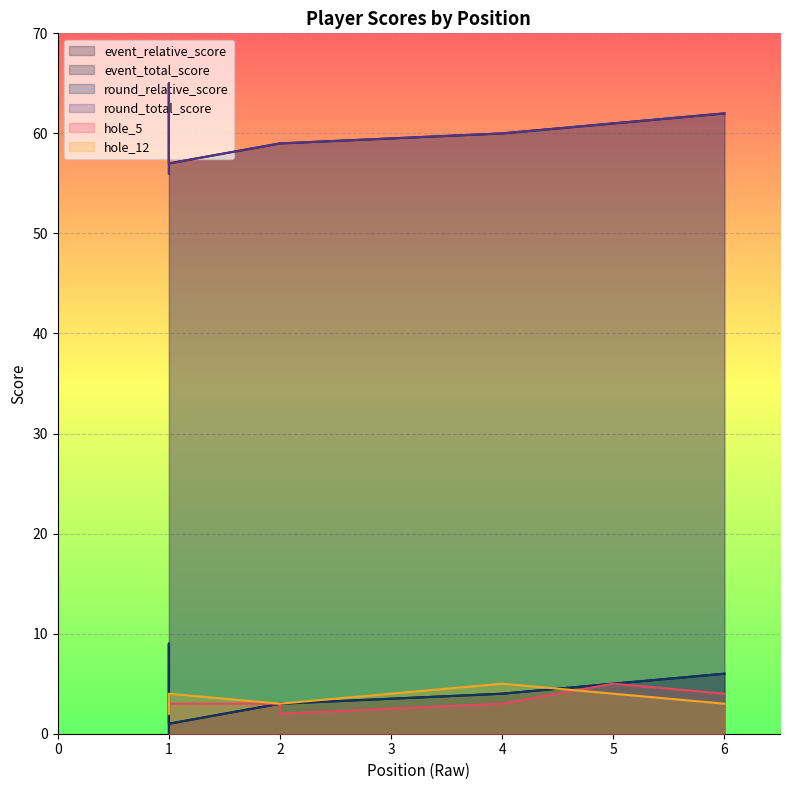

At which category does event_relative_score reach its first local valley?

1